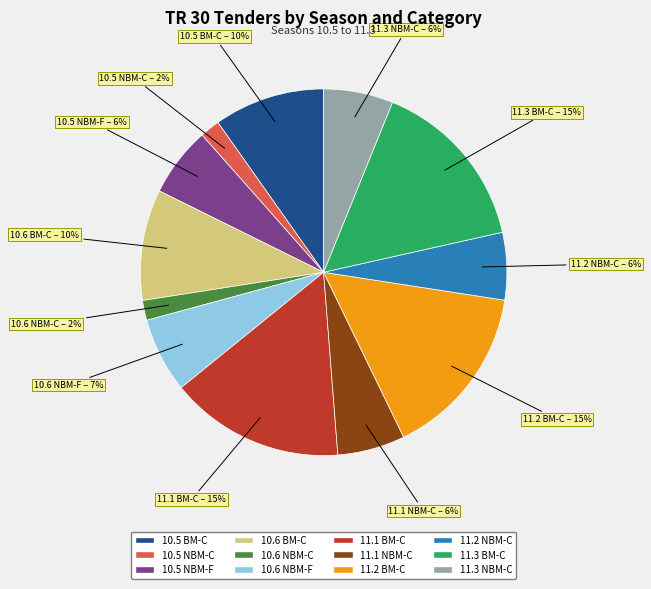

To the nearest percent, what is the combined percentage of 11.2 BM-C and 11.1 NBM-C?

21%